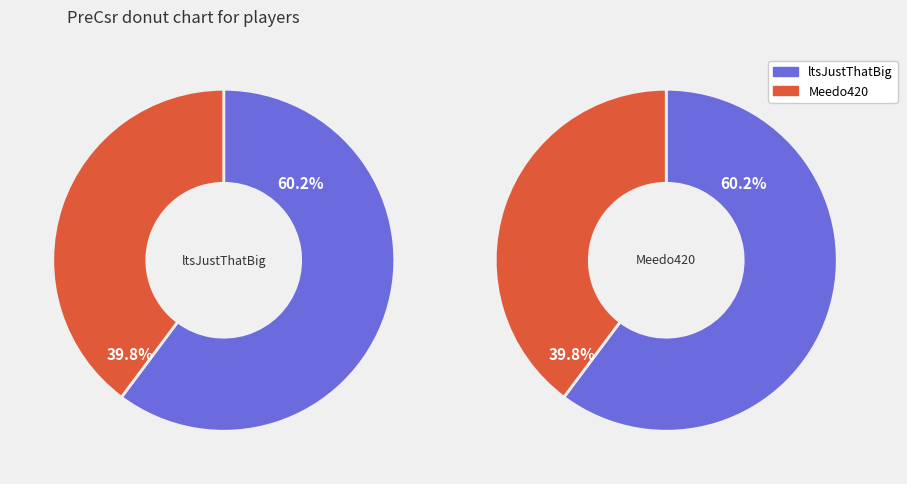

To the nearest percent, what is the average slice percentage?

50%